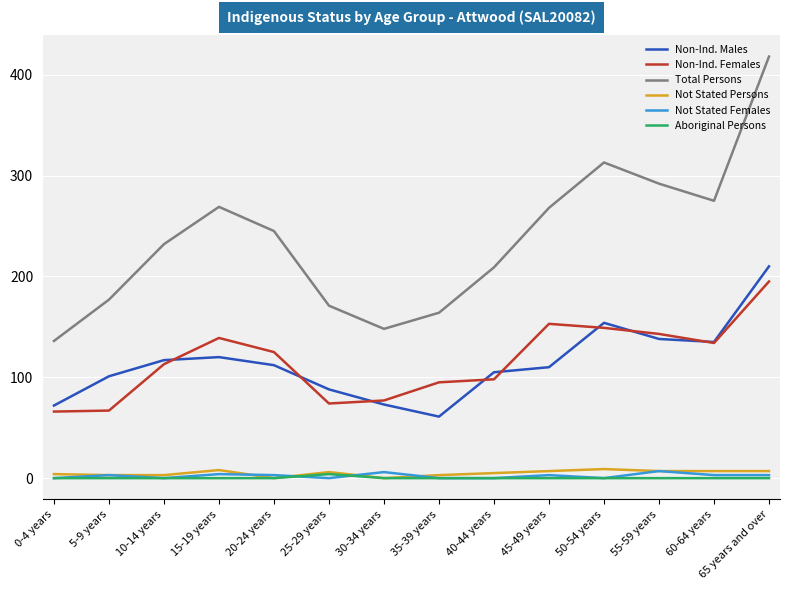

True or false: Total Persons and Aboriginal Persons intersect in this chart.

False